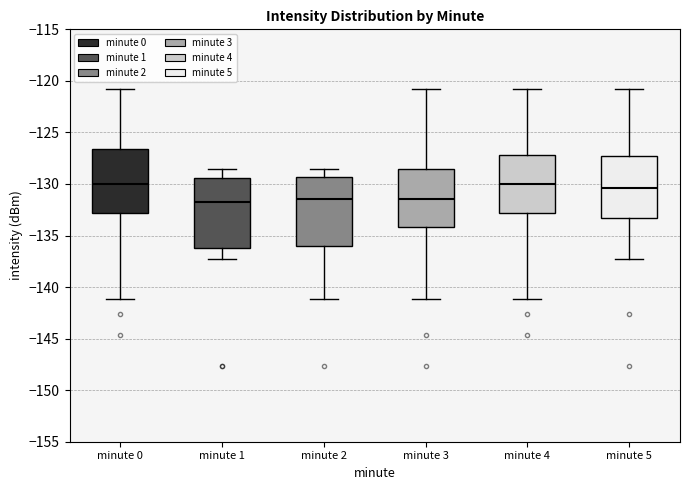

Where is the lower edge of the box for minute 2 on the y-axis? The values are not printed on the chart, so give them approximately, as read against the axis.

-136.0